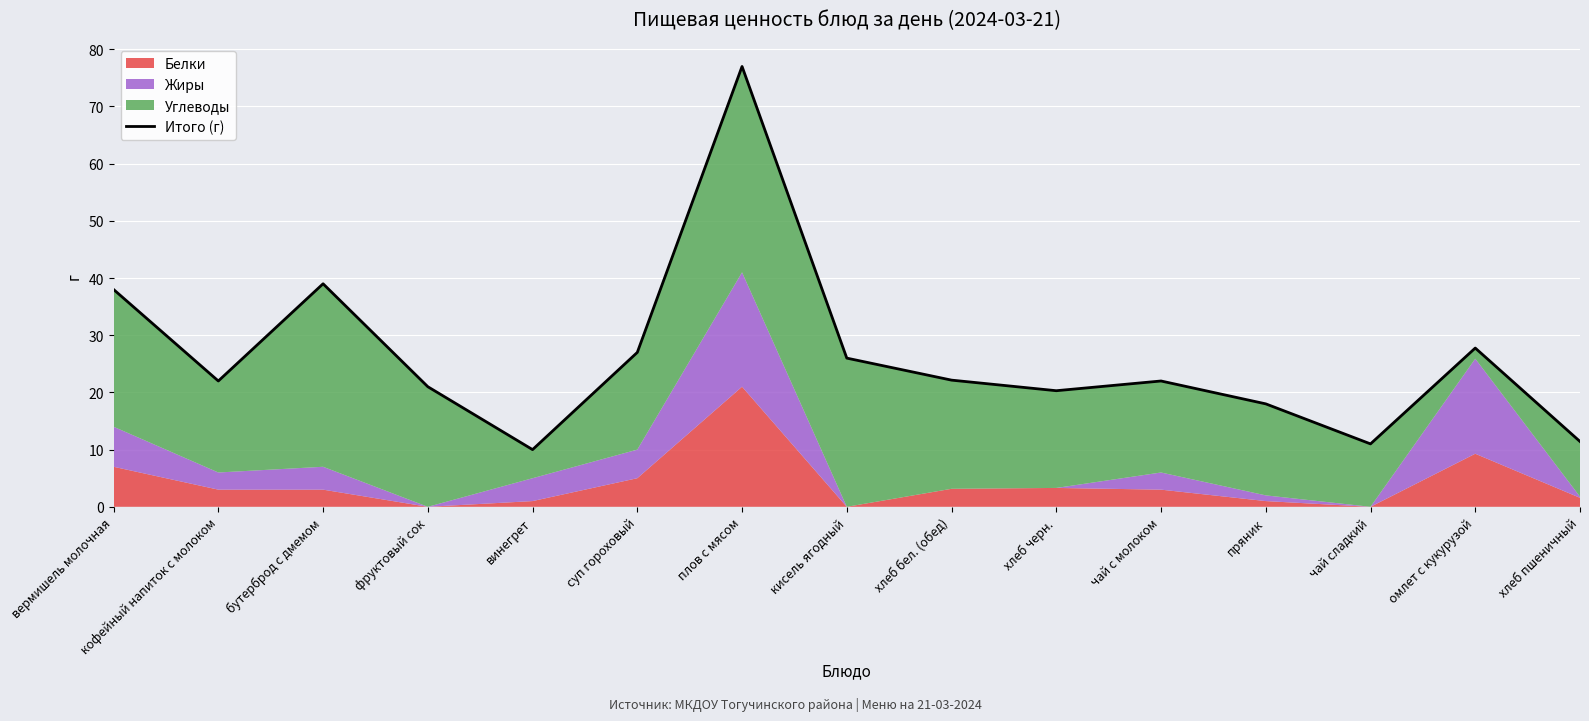

Is it true that the value at плов с мясом is 20.4?

False